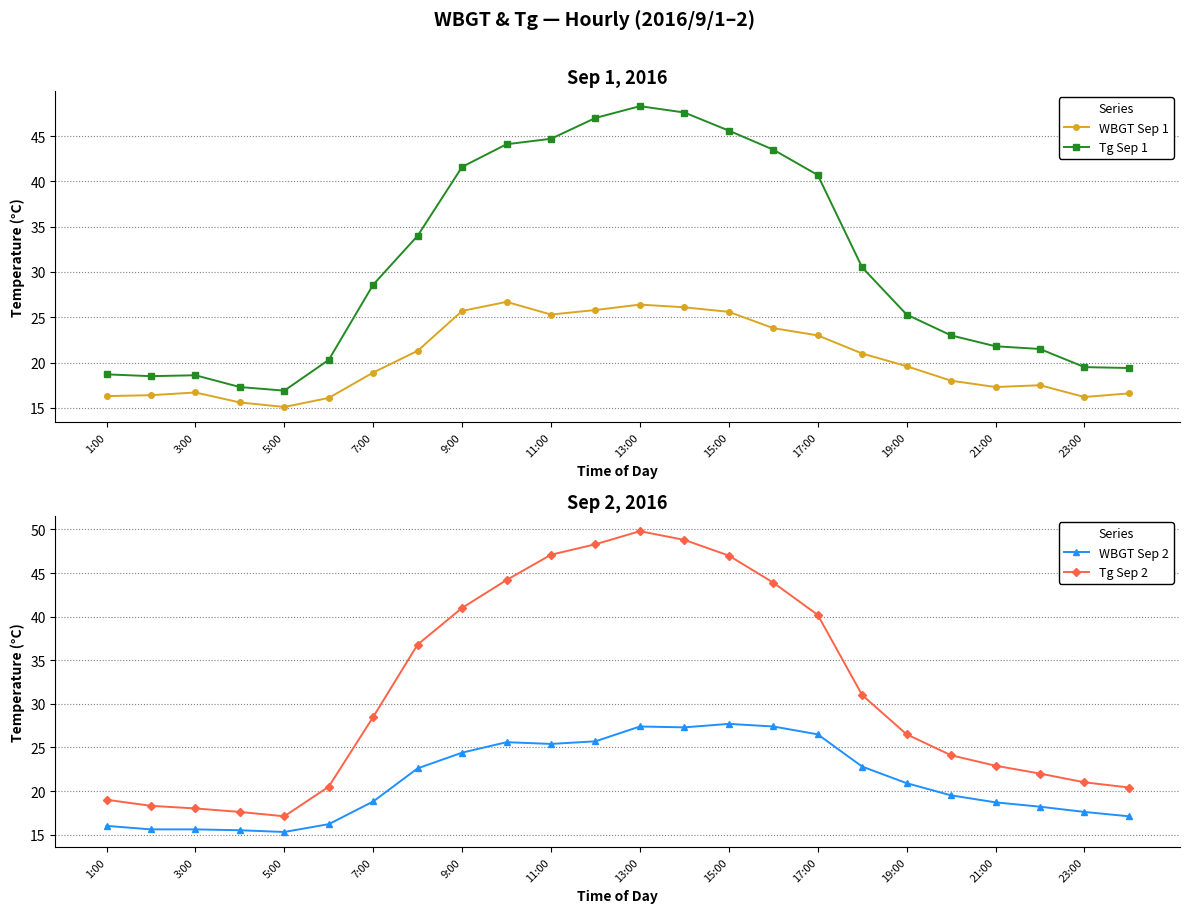

Which series changed the most between 15 and 23?

Tg Sep 1